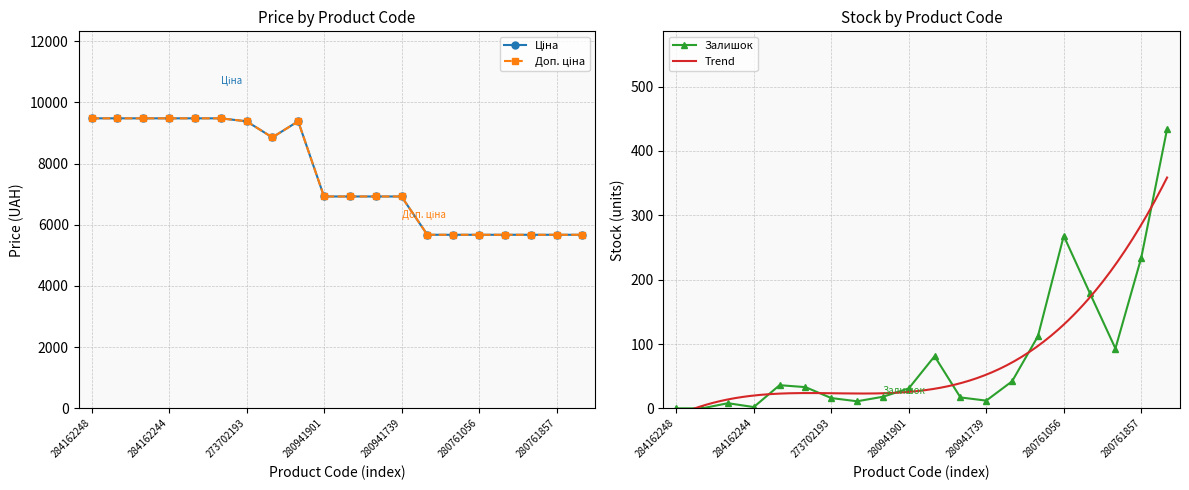

True or false: Залишок has more than 0 interior local peaks.

True